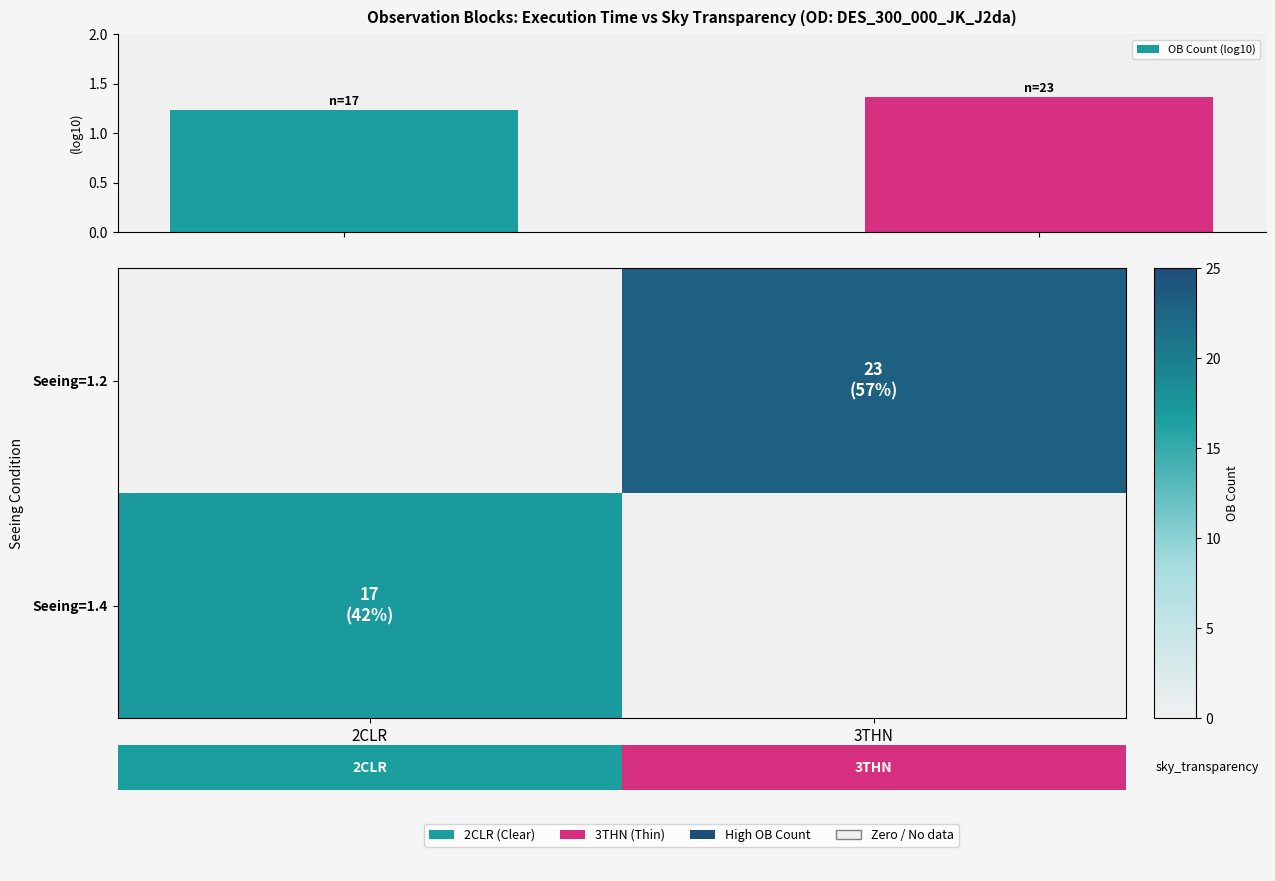

The value of Seeing=1.2 at 3THN is 23.0. True or false?

True